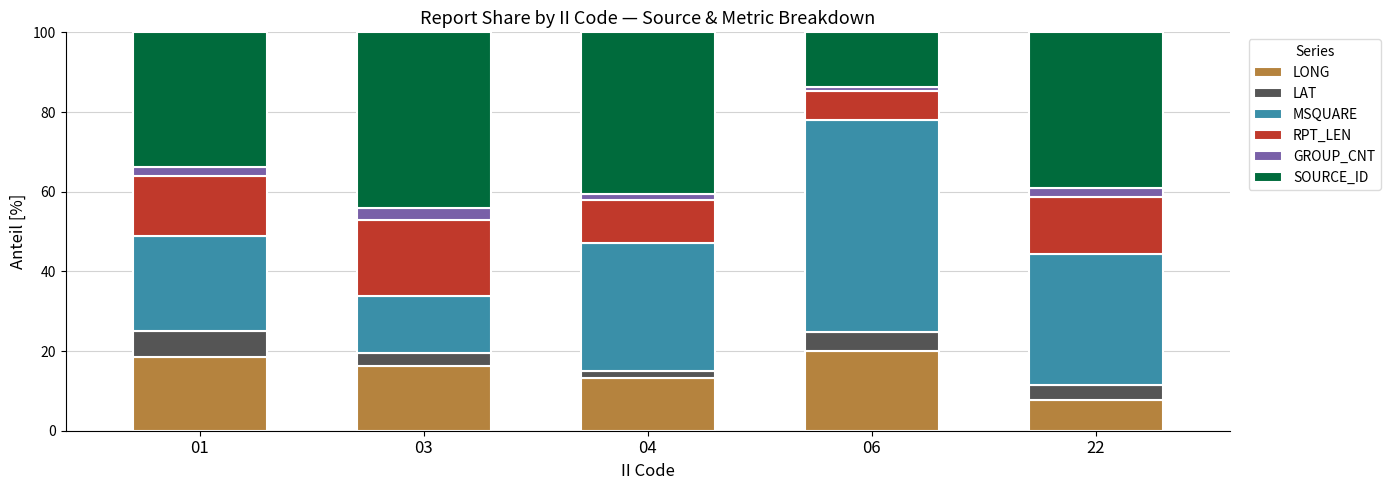

What is the difference between the maximum and minimum values in the LONG series?

12.3